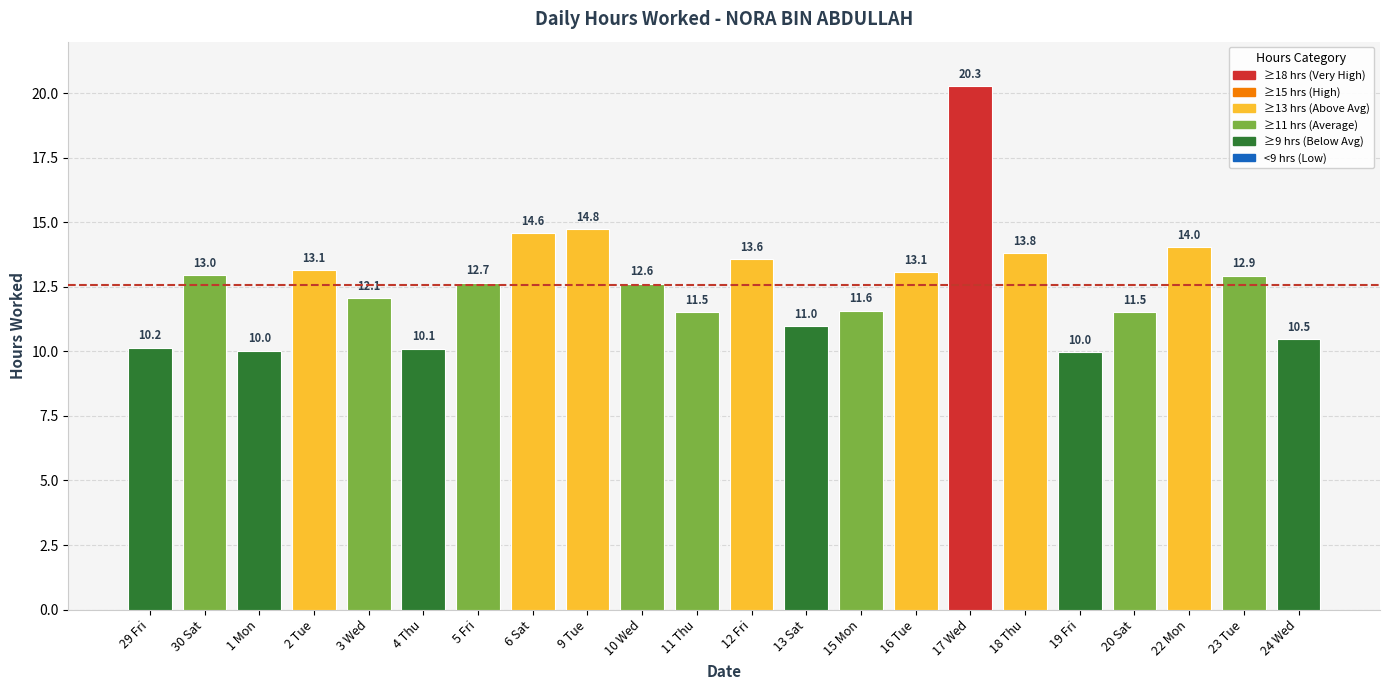

What is the smallest value displayed?

10.0